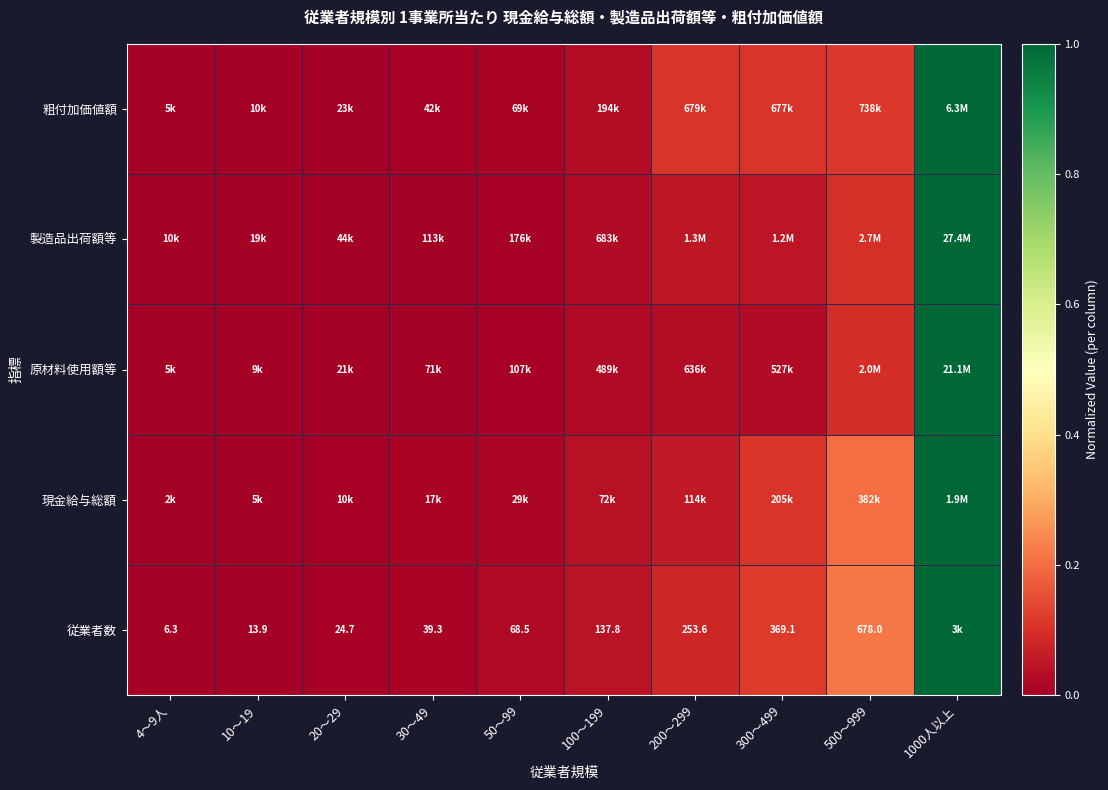

The value of 粗付加価値額 at 1000人以上 is 1.7. True or false?

False